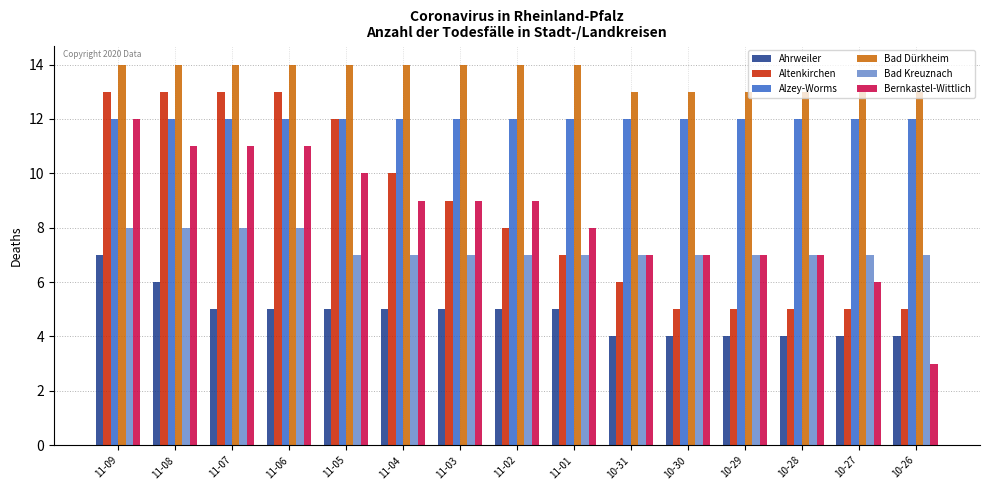

How many bars are there in total?

90